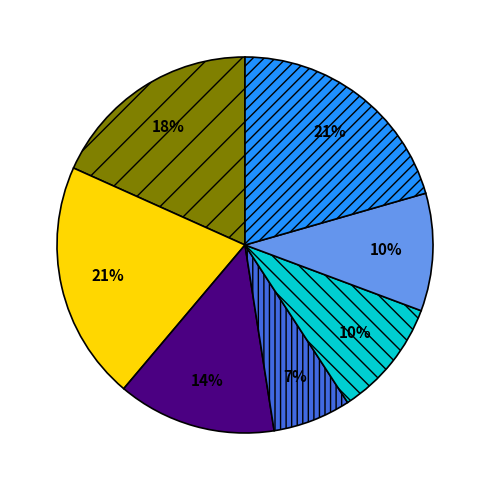

To the nearest percent, what is the average slice percentage?

14%